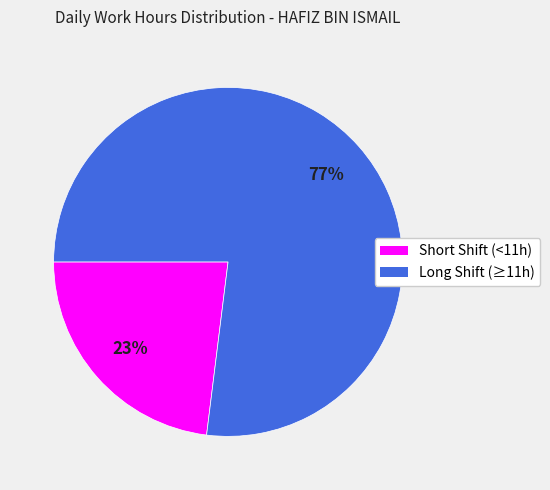

Does any single category account for the majority?

Yes